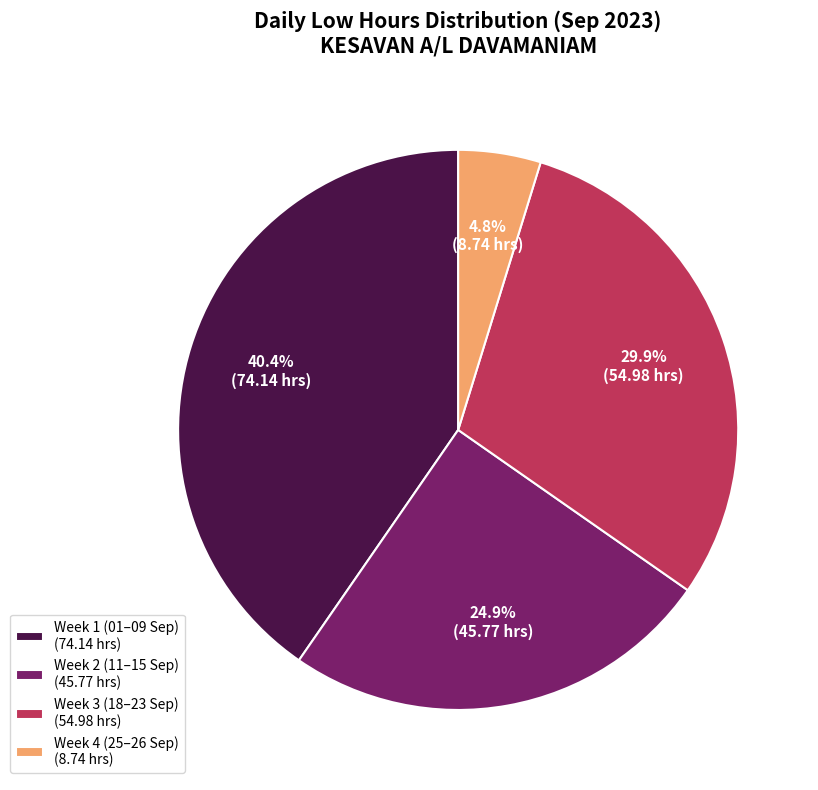

Which slice is the smallest?

Week 4 (25–26 Sep) (8.74 hrs)